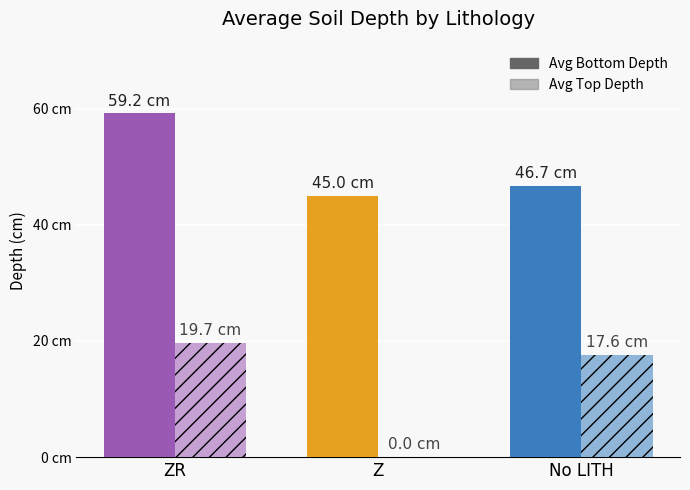

Is the value of Avg Top Depth at ZR greater than the value of Avg Bottom Depth at ZR?

No